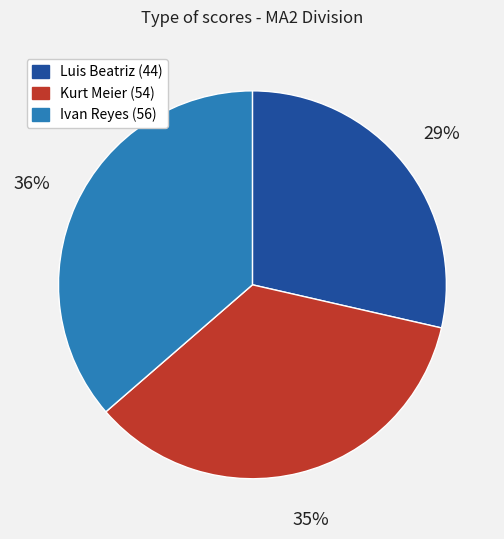

Do Ivan Reyes and Luis Beatriz together represent more than half of the pie?

Yes